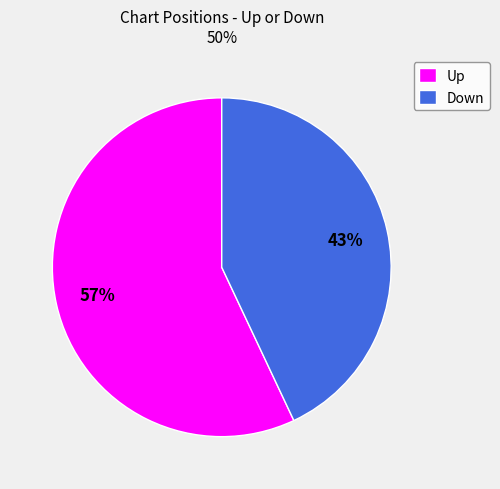

The Down slice represents 52% of the pie. True or false?

False